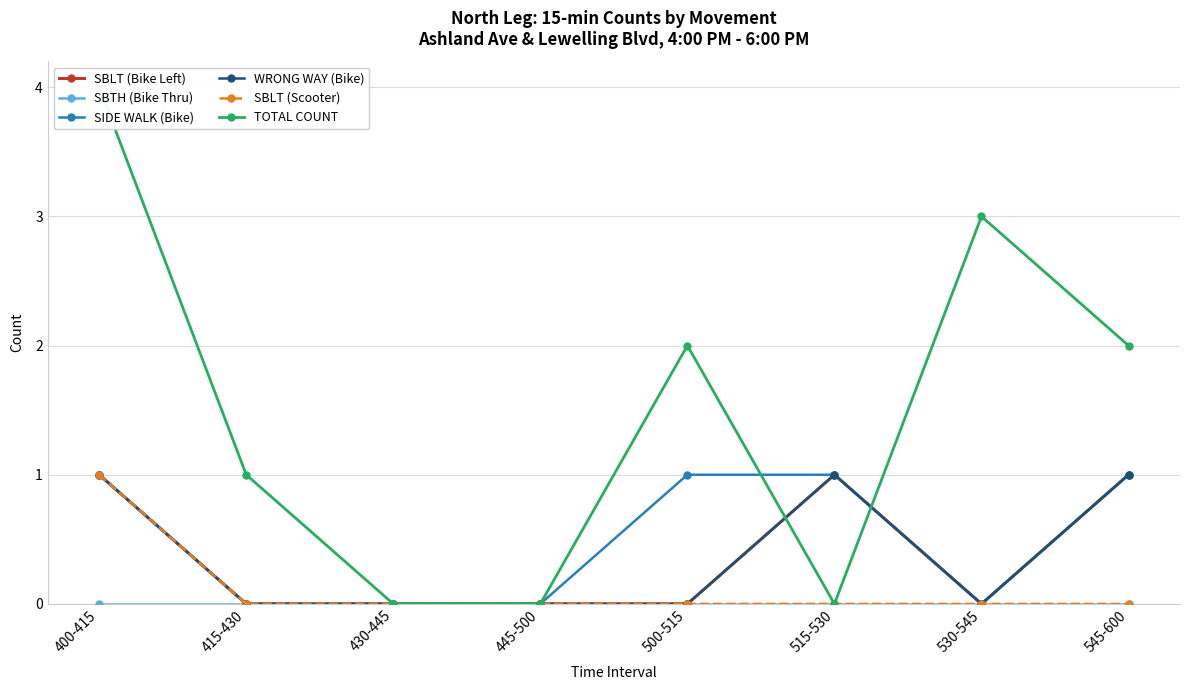

Which series has the widest spread of values?

TOTAL COUNT